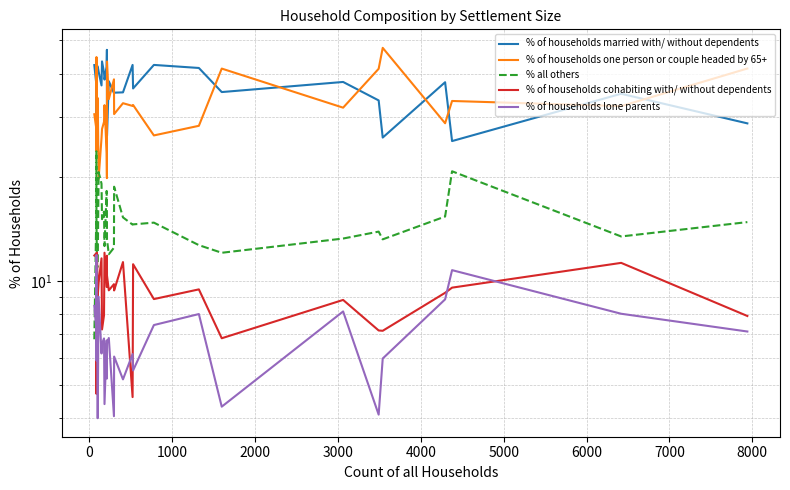

In % of households one person or couple headed by 65+, how many points are lower than both neighbors (excluding endpoints)?

11